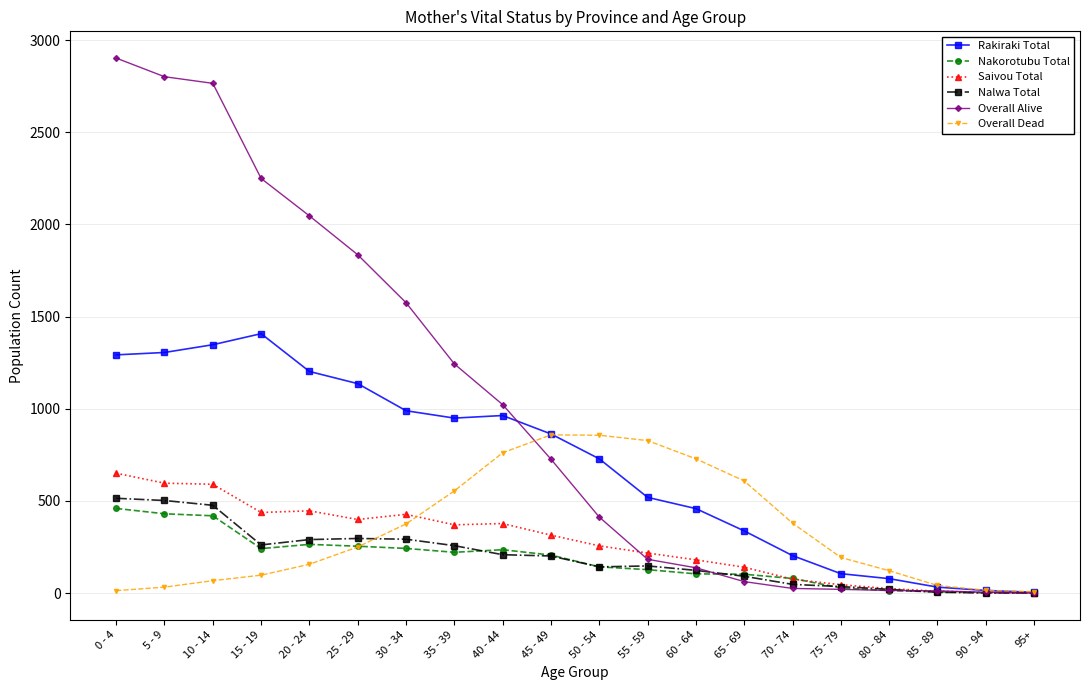

What position from the right is 10 - 14?

18